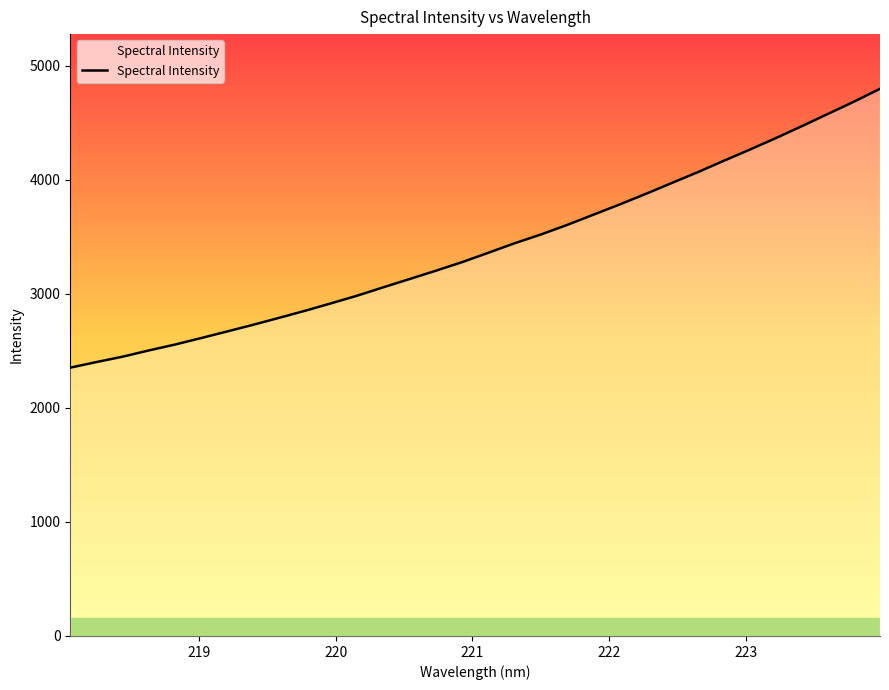

True or false: the data shows 3742.3 at 224.

False